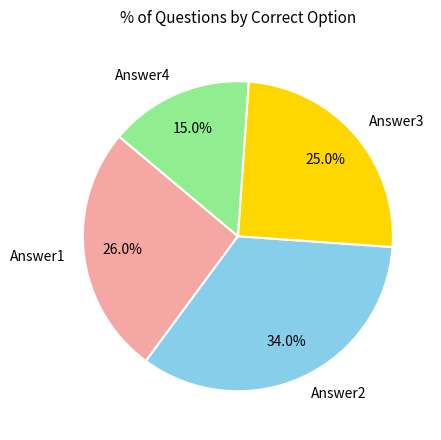

The Answer2 slice represents 34% of the pie. True or false?

True